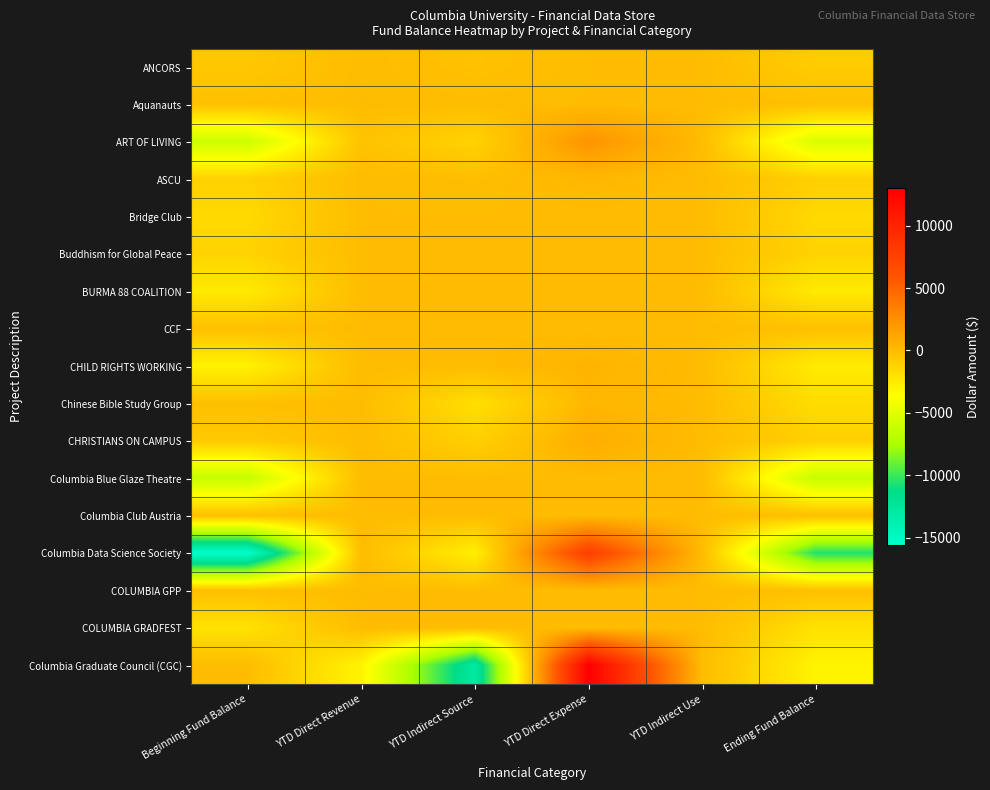

How many series are shown in this chart?

17